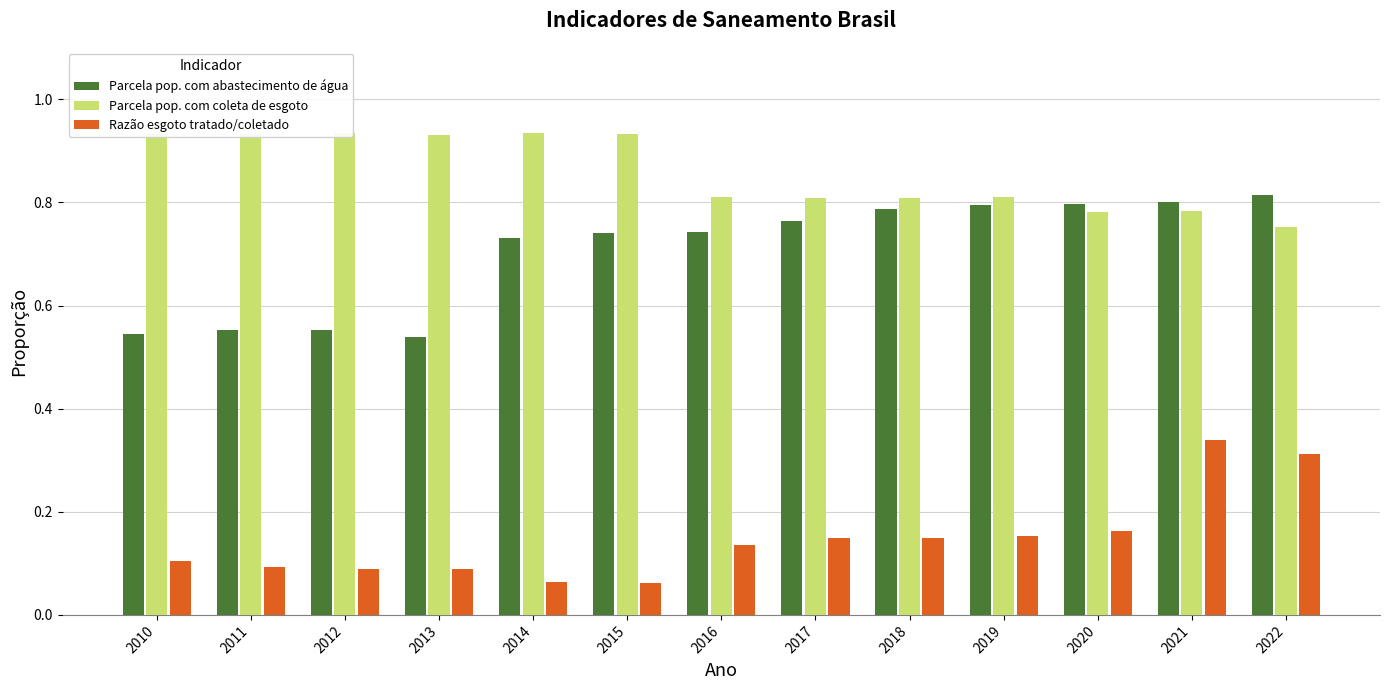

Rank the series by their maximum value, from highest to lowest.

Parcela pop. com coleta de esgoto, Parcela pop. com abastecimento de água, Razão esgoto tratado/coletado